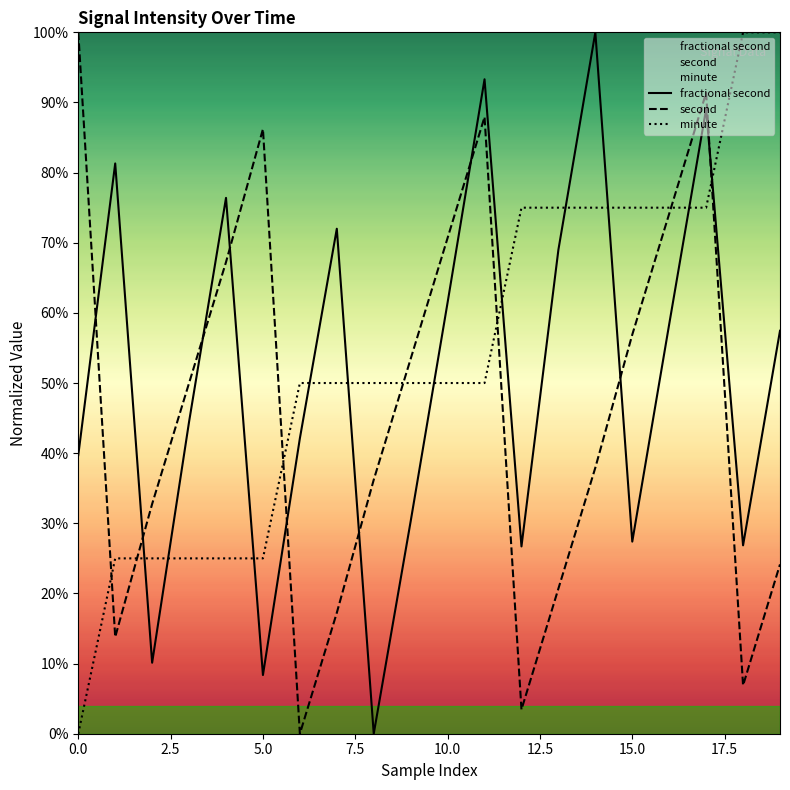

In second, how many points are lower than both neighbors (excluding endpoints)?

4